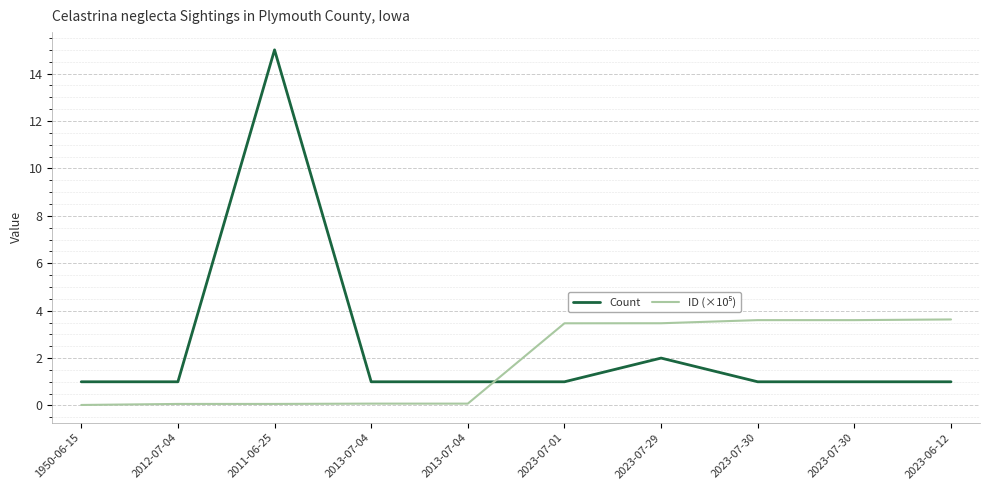

The value of ID (×10⁵) at 1950-06-15 is 0.0. True or false?

True